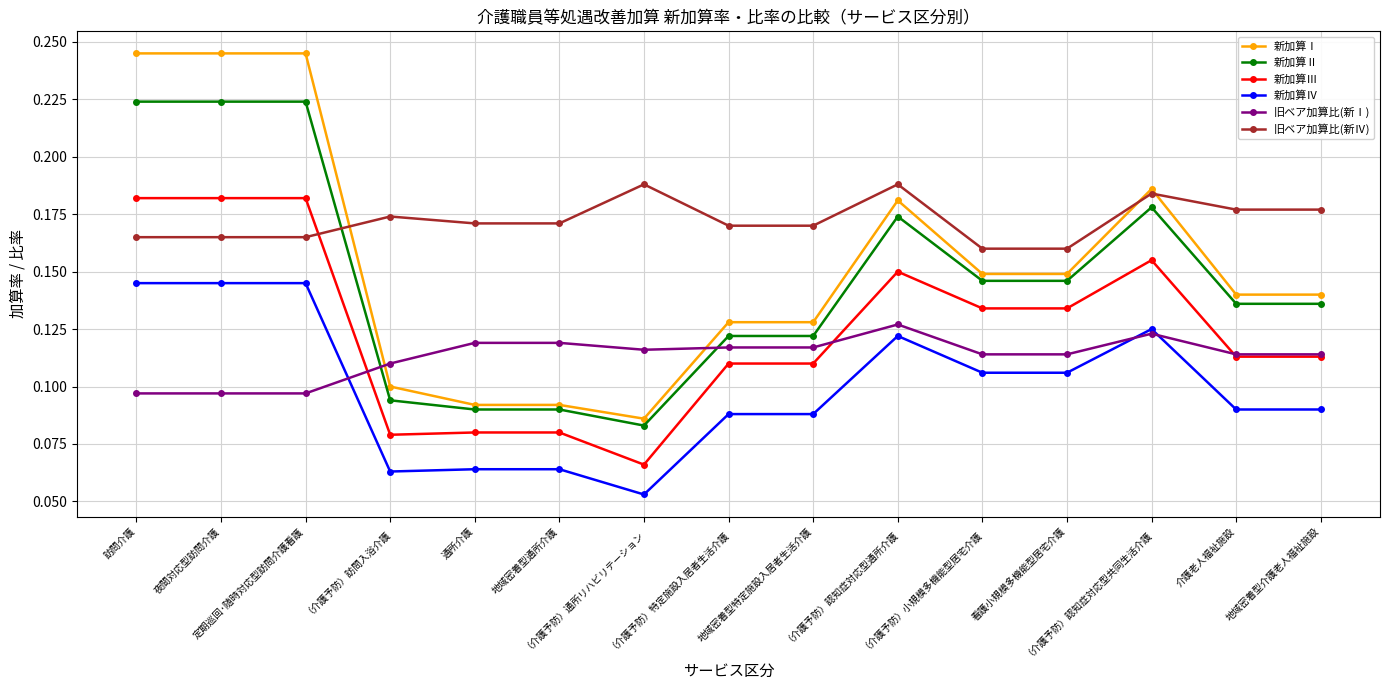

Which series has the widest spread of values?

新加算Ⅰ